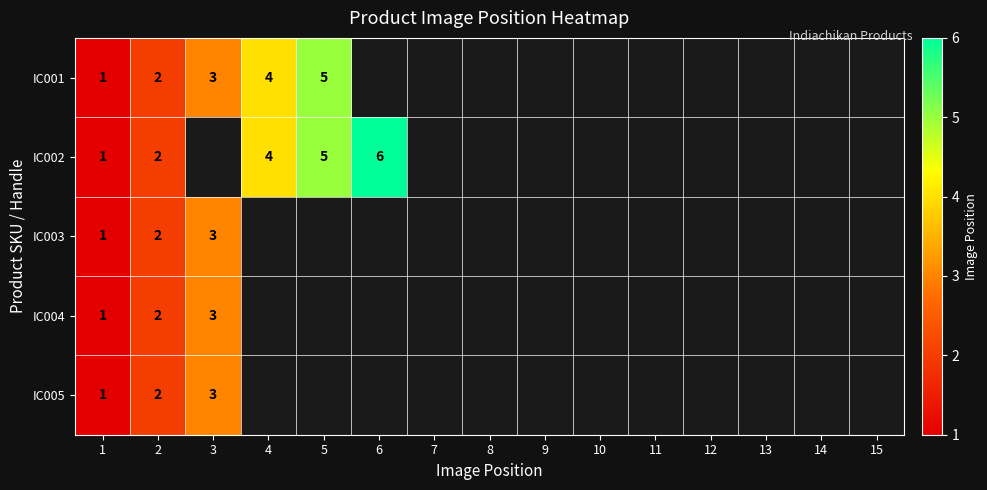

Is it true that IC002 equals 3 at 6?

False